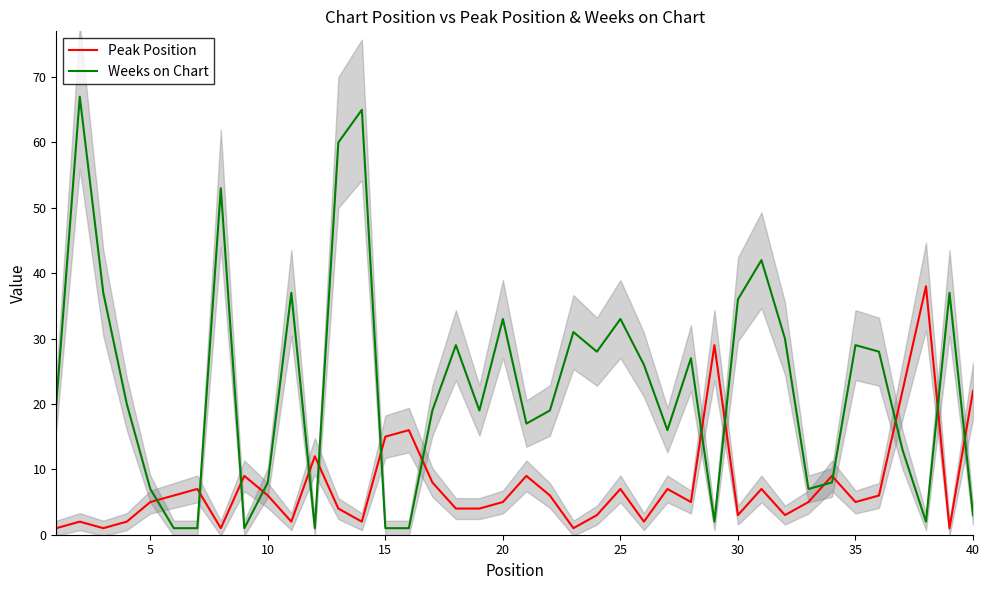

True or false: Peak Position and Weeks on Chart cross at least once.

True